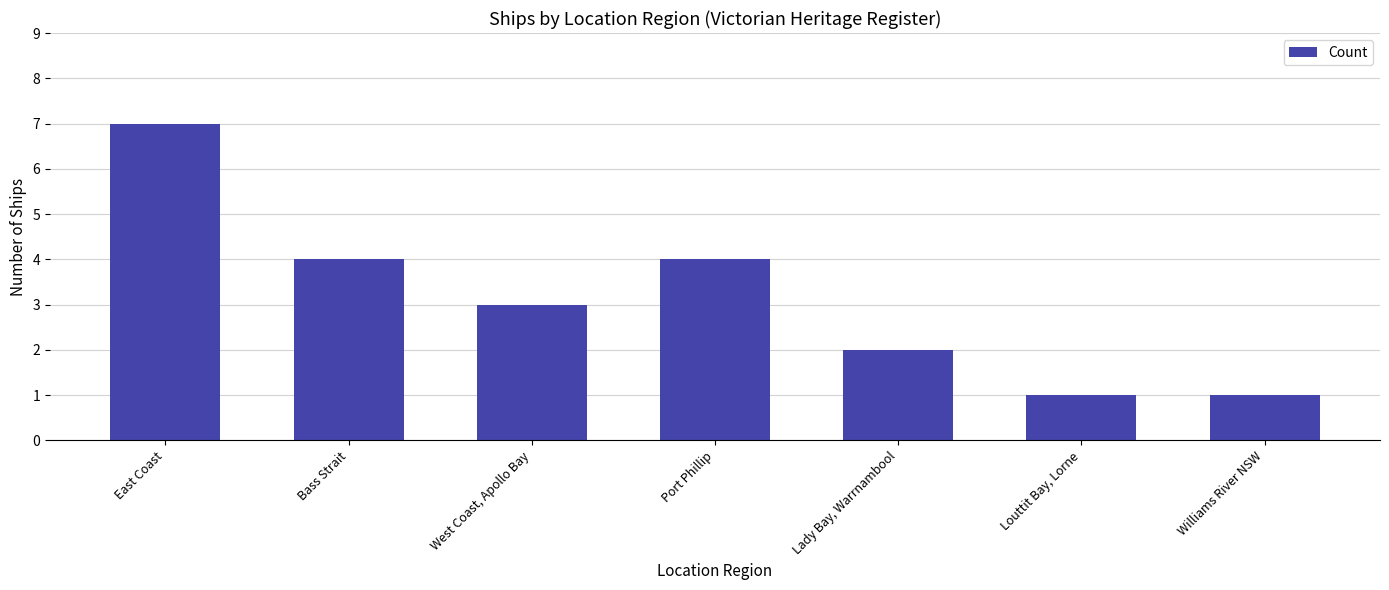

What is the average value?

3